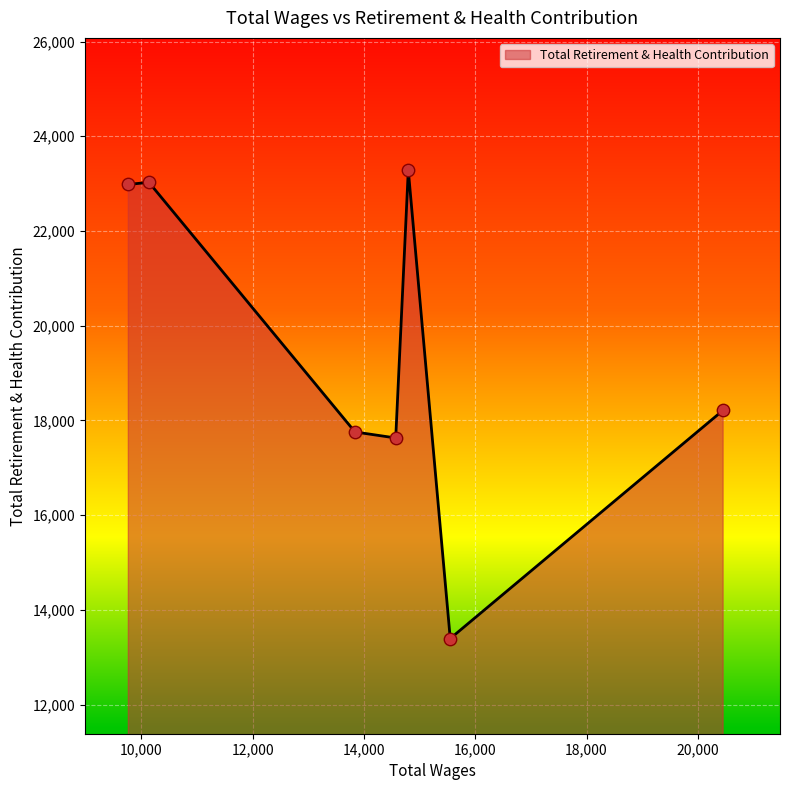

True or false: there are more than 0 points higher than both neighbors.

True